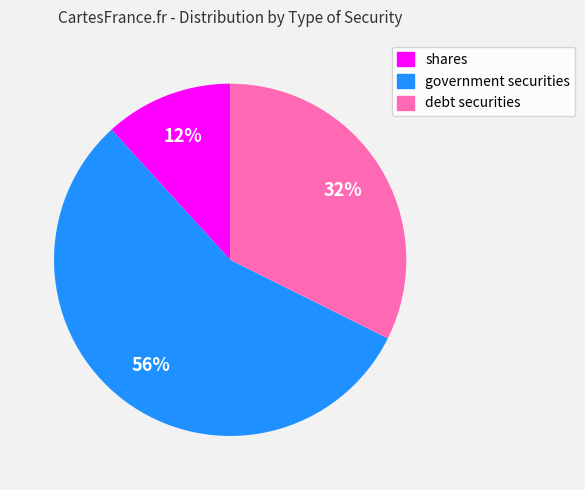

What percentage is the government securities slice, to the nearest percent?

56%